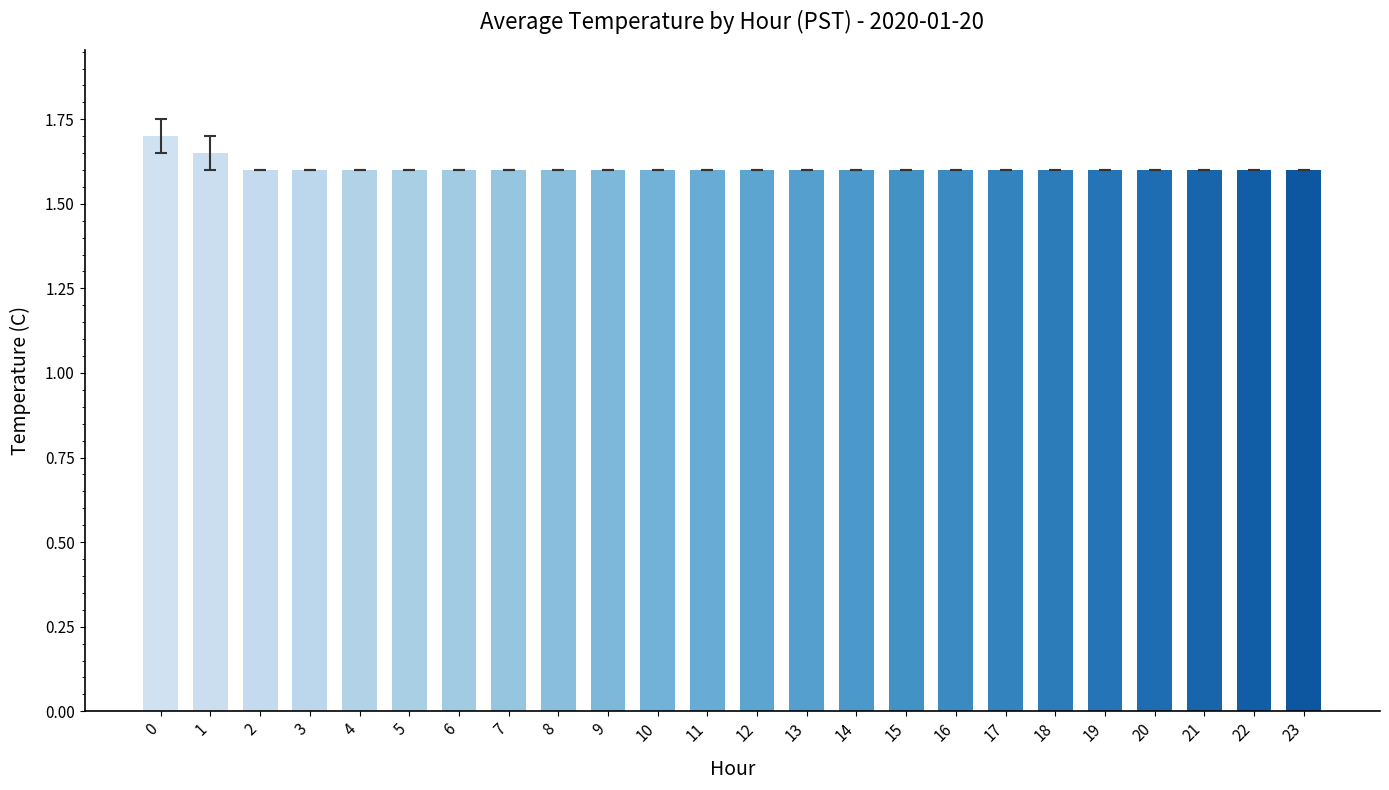

What is the ratio of the value at 23 to the value at 4?

1.0